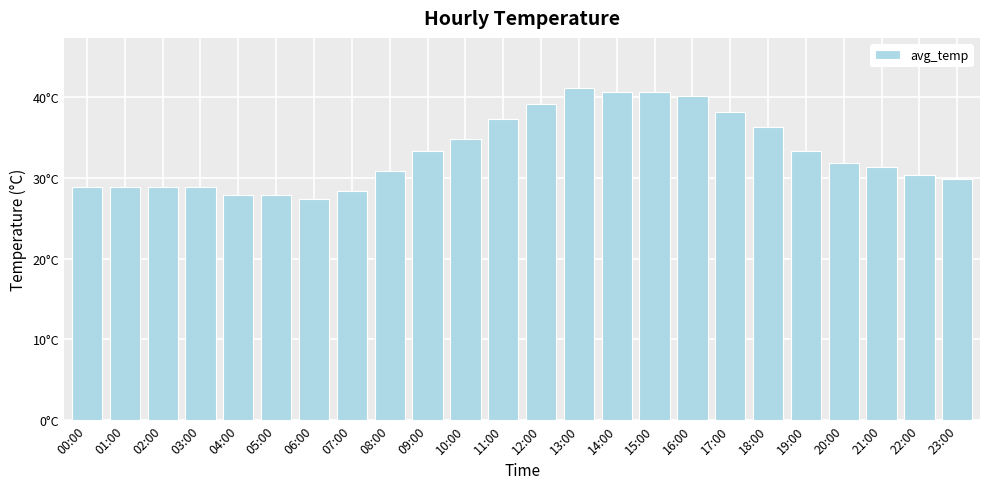

Reading right to left, transcribe all the data shown in this chart.

29.9	30.4	31.4	31.9	33.3	36.3	38.2	40.2	40.7	40.7	41.2	39.2	37.2	34.8	33.3	30.9	28.4	27.4	27.9	27.9	28.9	28.9	28.9	28.9